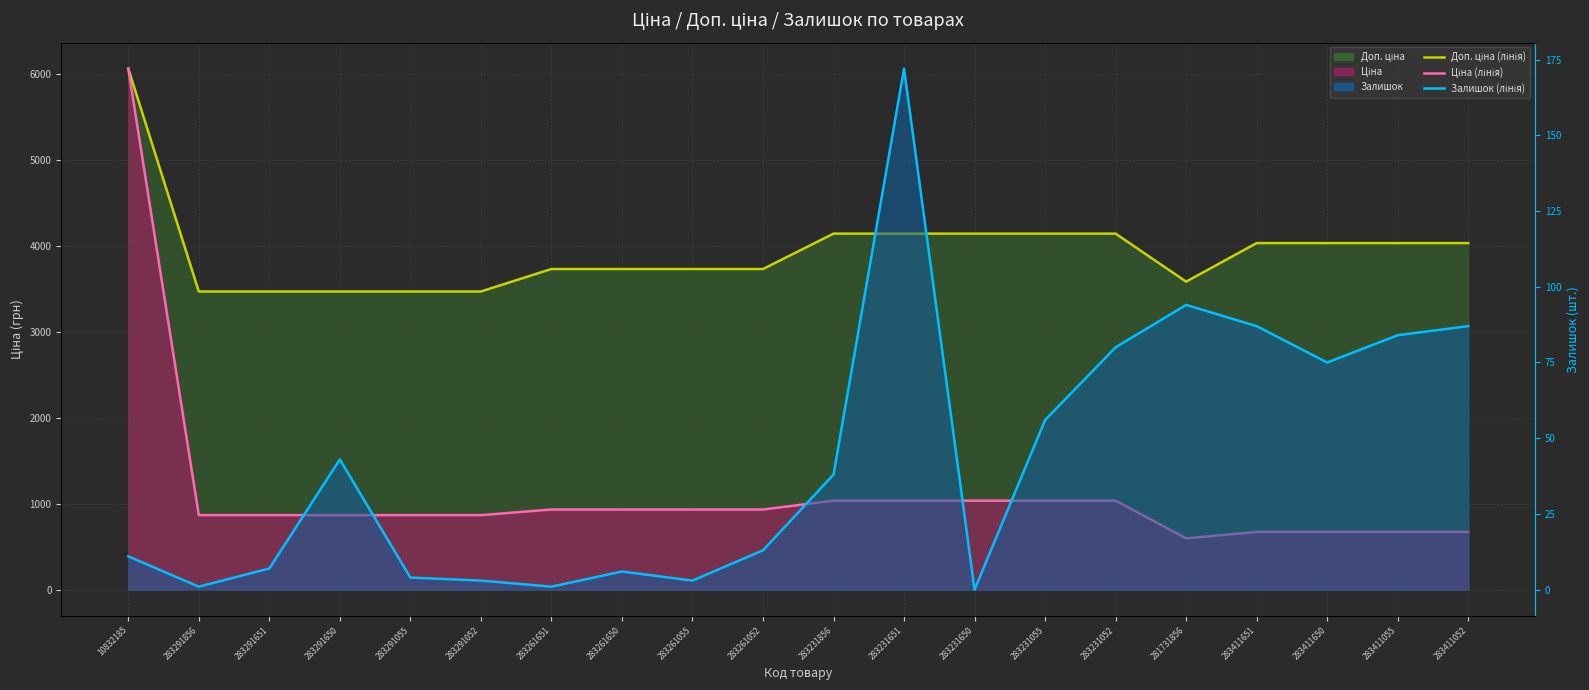

Where does the Доп. ціна (лінія) series first go above 4035?

10832185